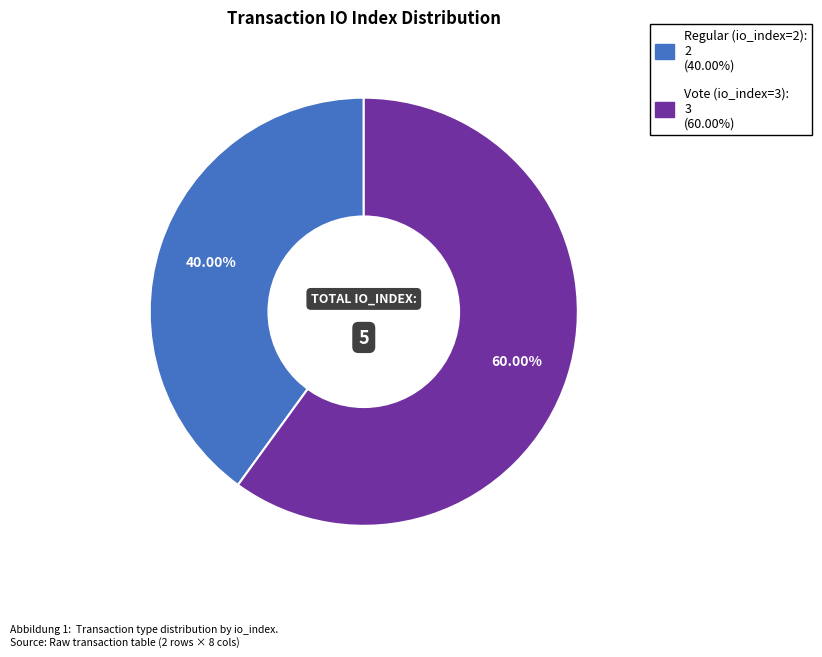

Rank the categories by value from lowest to highest.

Regular (io_index=2), Vote (io_index=3)